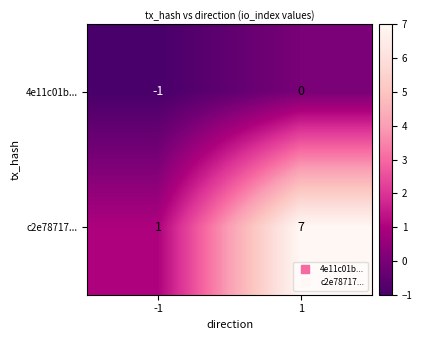

True or false: 4e11c01b... has a value of -2 at -1.

False